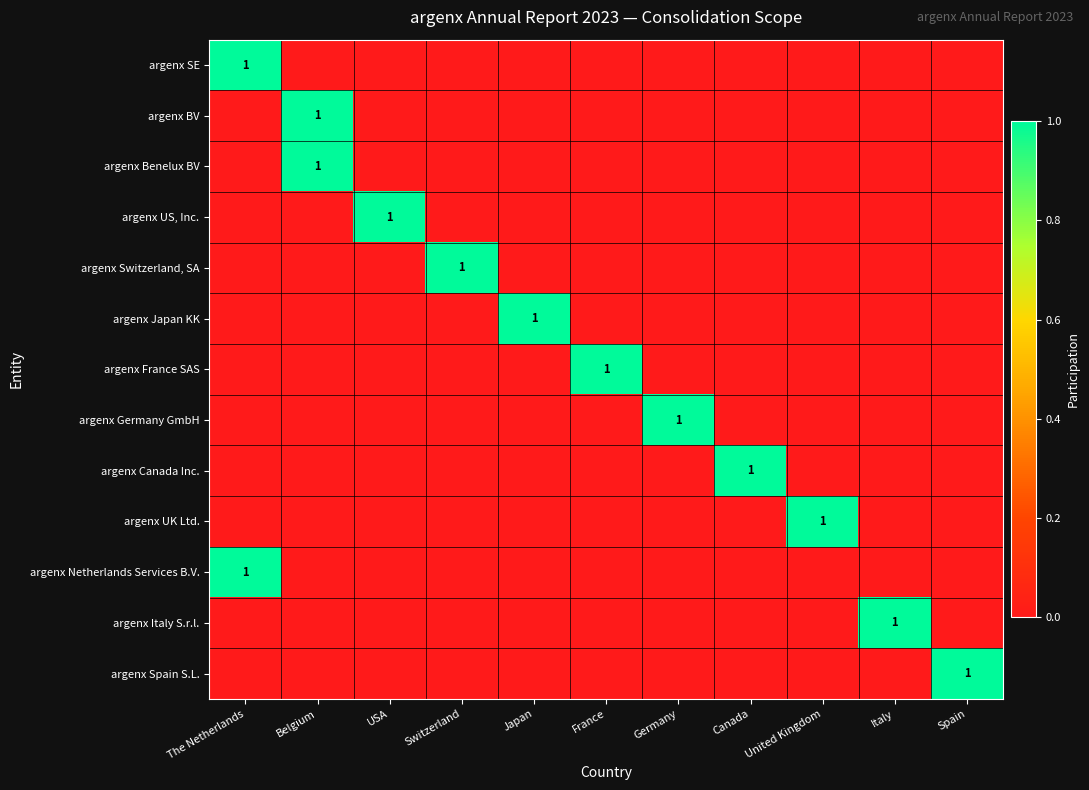

The value of argenx Italy S.r.l. at Italy is 2. True or false?

False